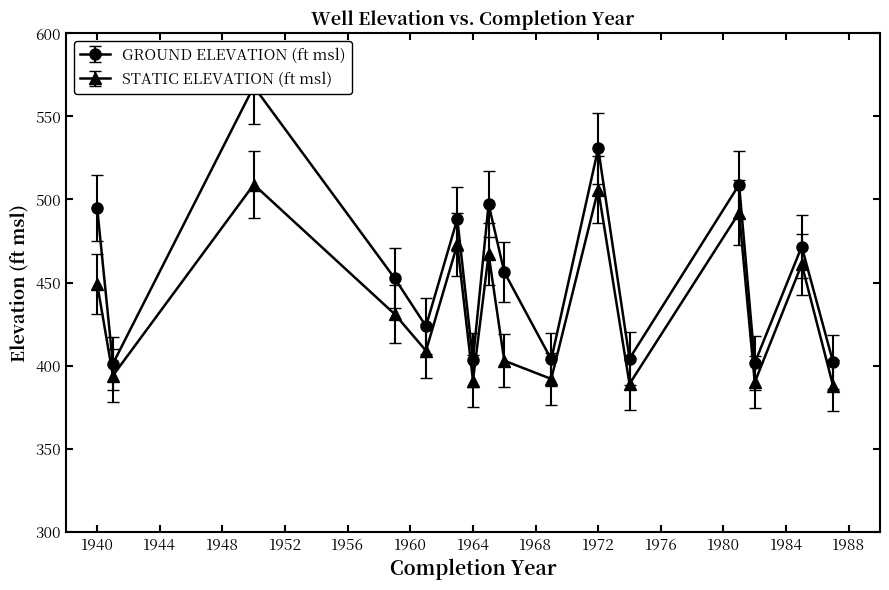

List the series in order of their overall mean, lowest first.

STATIC ELEVATION (ft msl), GROUND ELEVATION (ft msl)